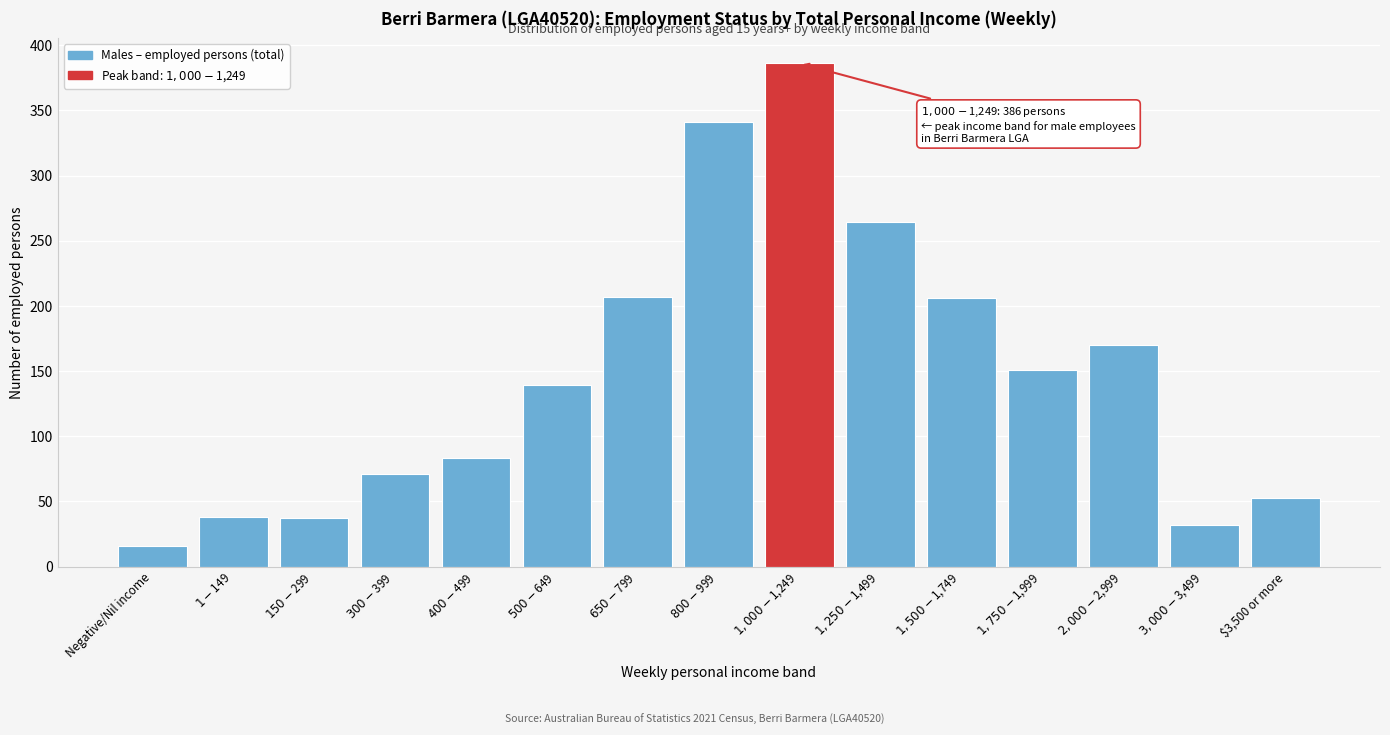

What is the value of the 1st bar from the left?

16